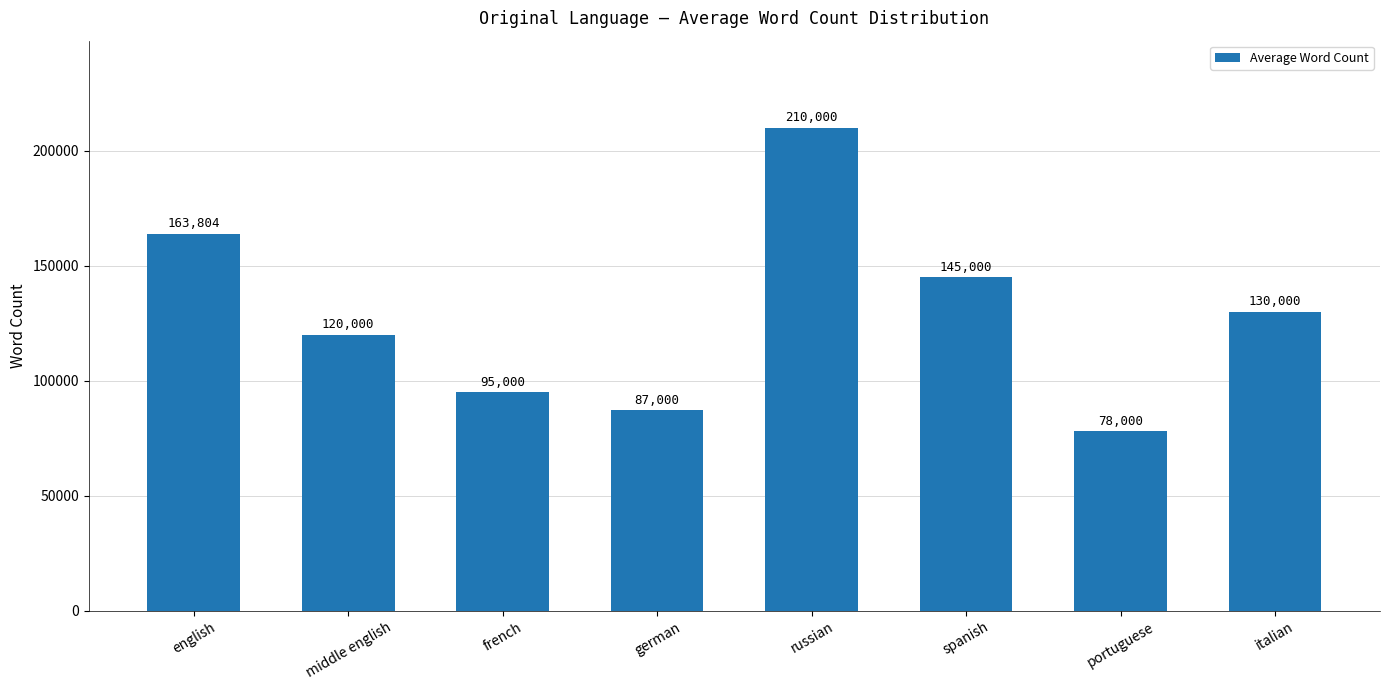

What is the change in value from french to portuguese?

-17000